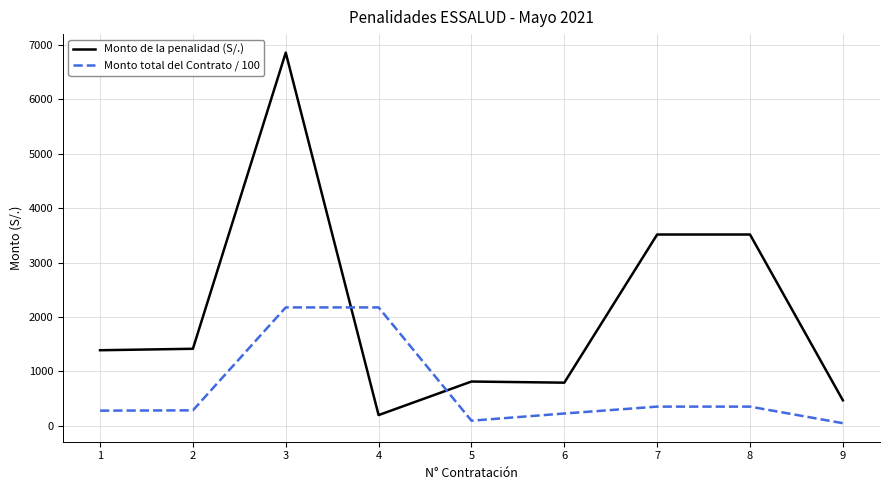

What is the spread (max minus min) of values at 7?

3164.4